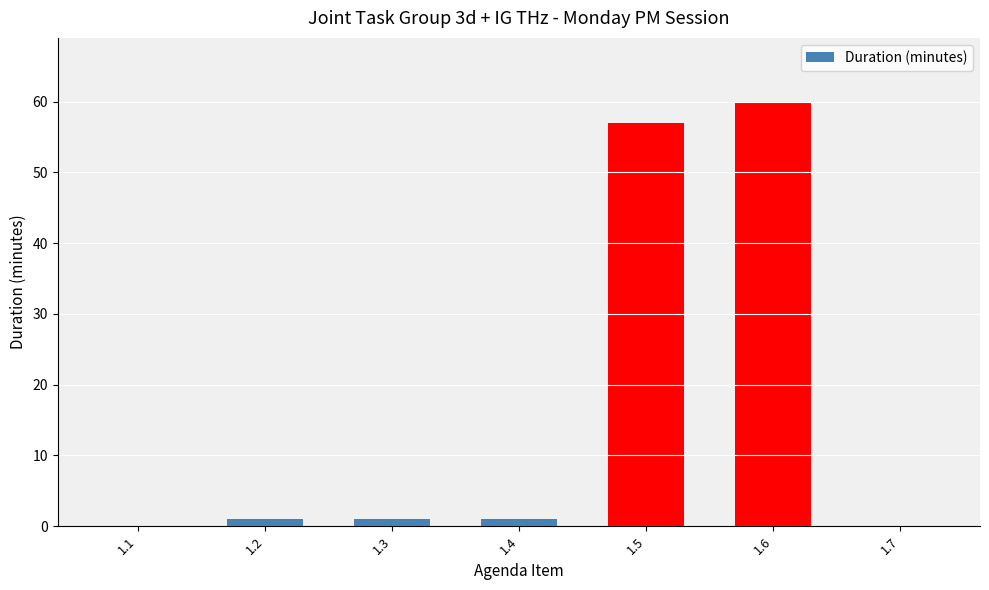

Where is the data nearest to the value 30?

1.5